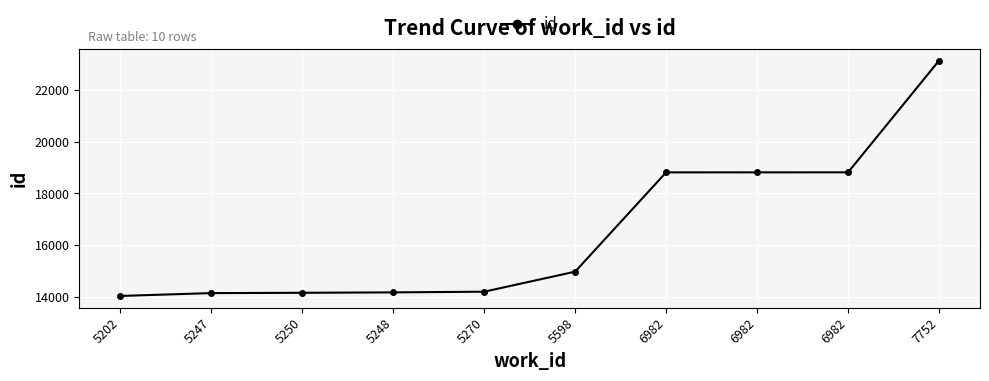

Rank the categories by value from lowest to highest.

5202, 5247, 5250, 5248, 5270, 5598, 6982, 6982, 6982, 7752